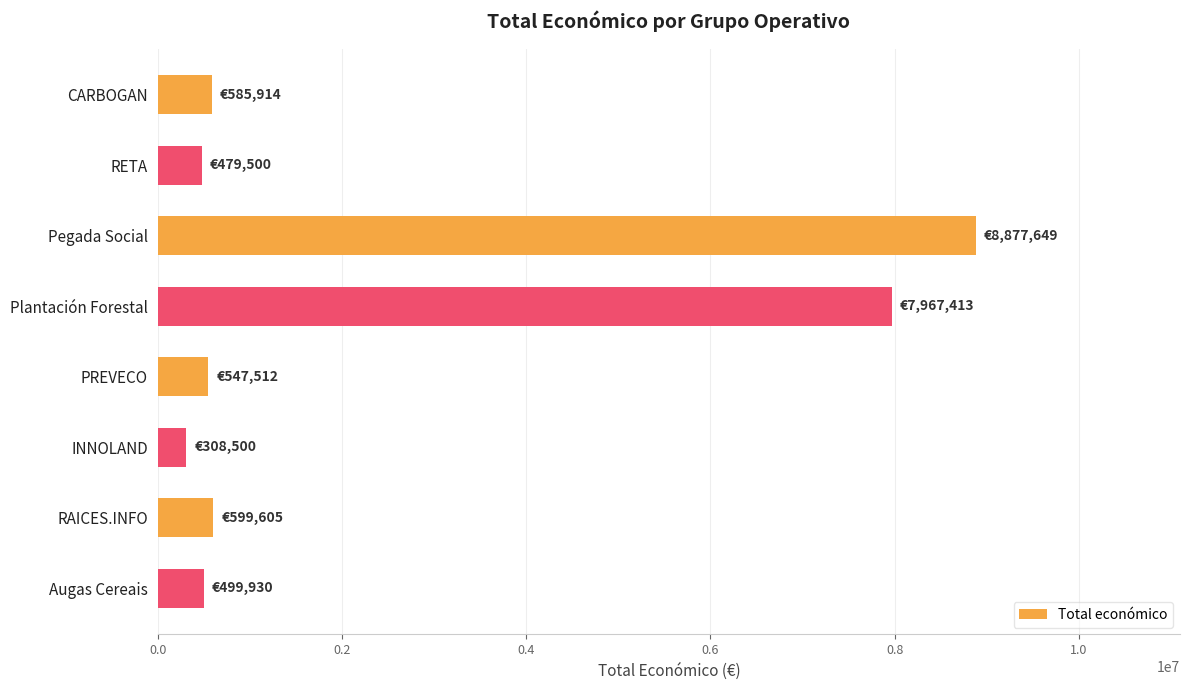

Is it true that the value at PREVECO is 547512?

True